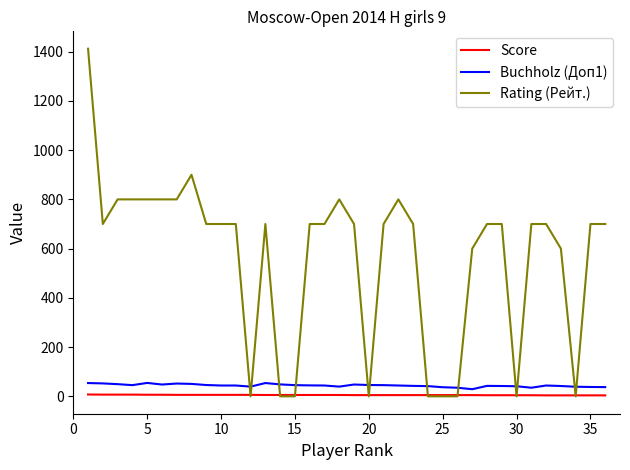

True or false: Buchholz (Доп1) and Rating (Рейт.) intersect in this chart.

True